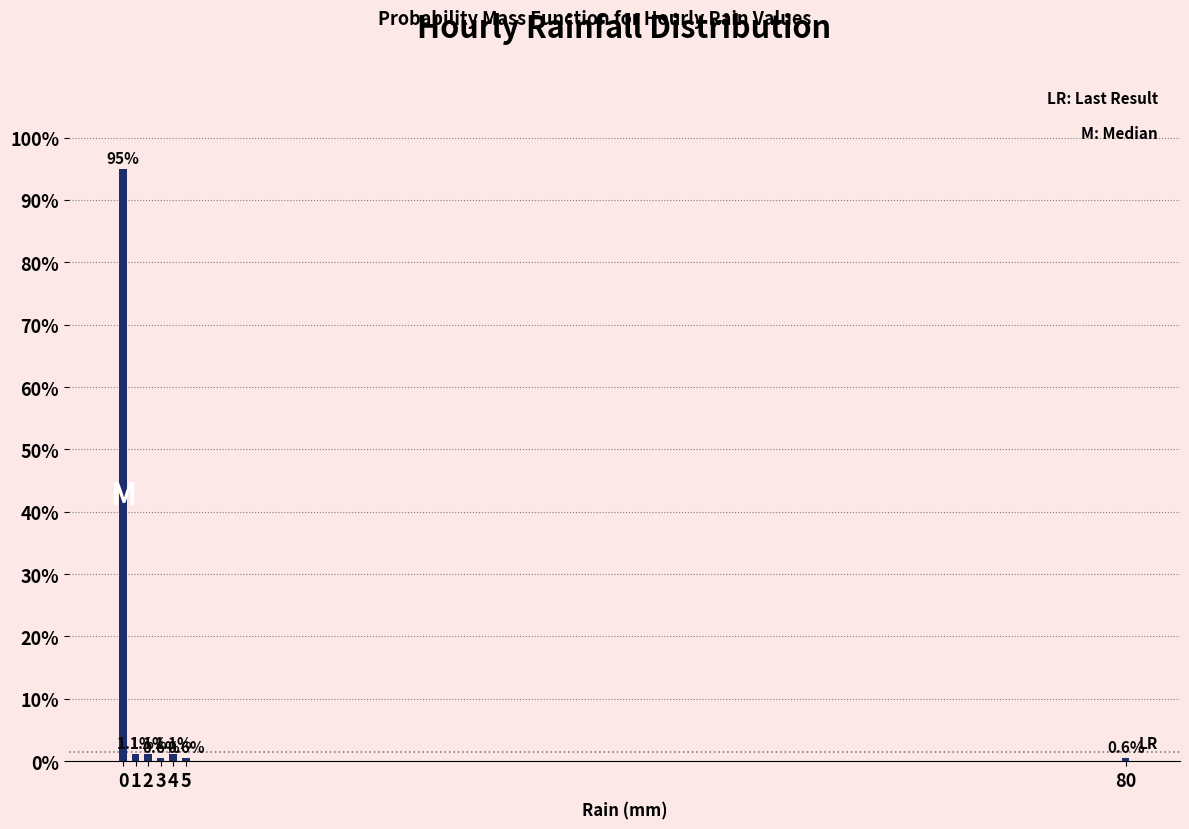

Reading left to right, extract all data points from this chart.

95.0	1.1	1.1	0.6	1.1	0.6	0.6